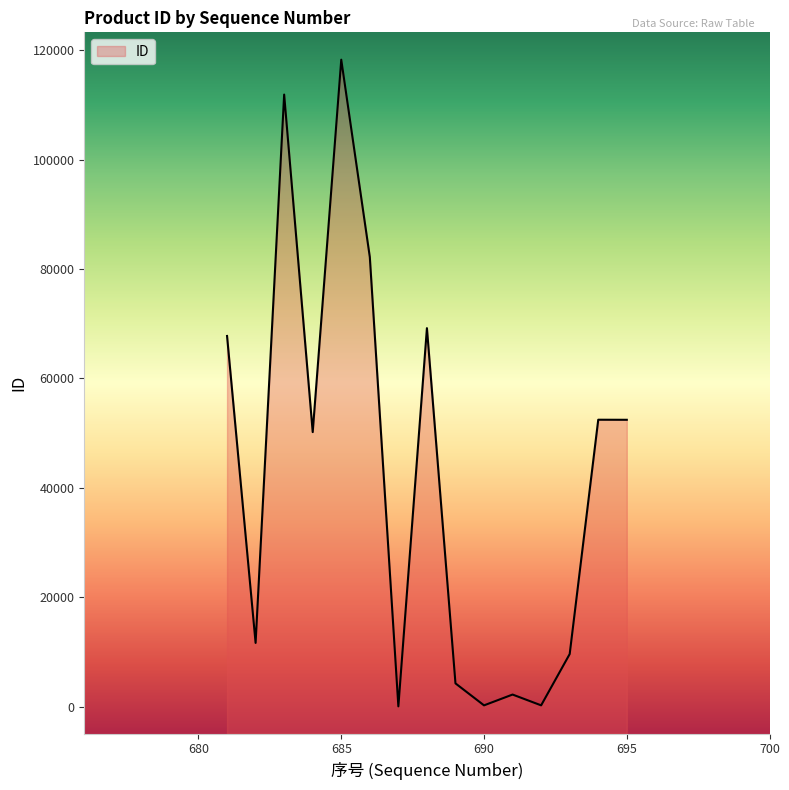

Reading left to right, list all the values displayed in this chart.

67759	11661	111878	50189	118251	82179	65	69187	4265	248	2223	250	9627	52451	52438